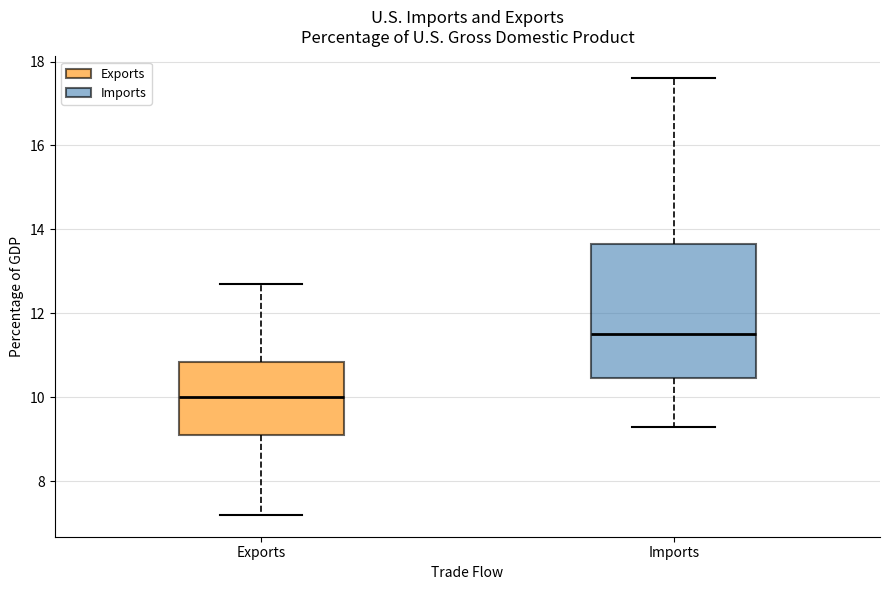

Which box is the tallest, from its lower edge to its upper edge?

Imports